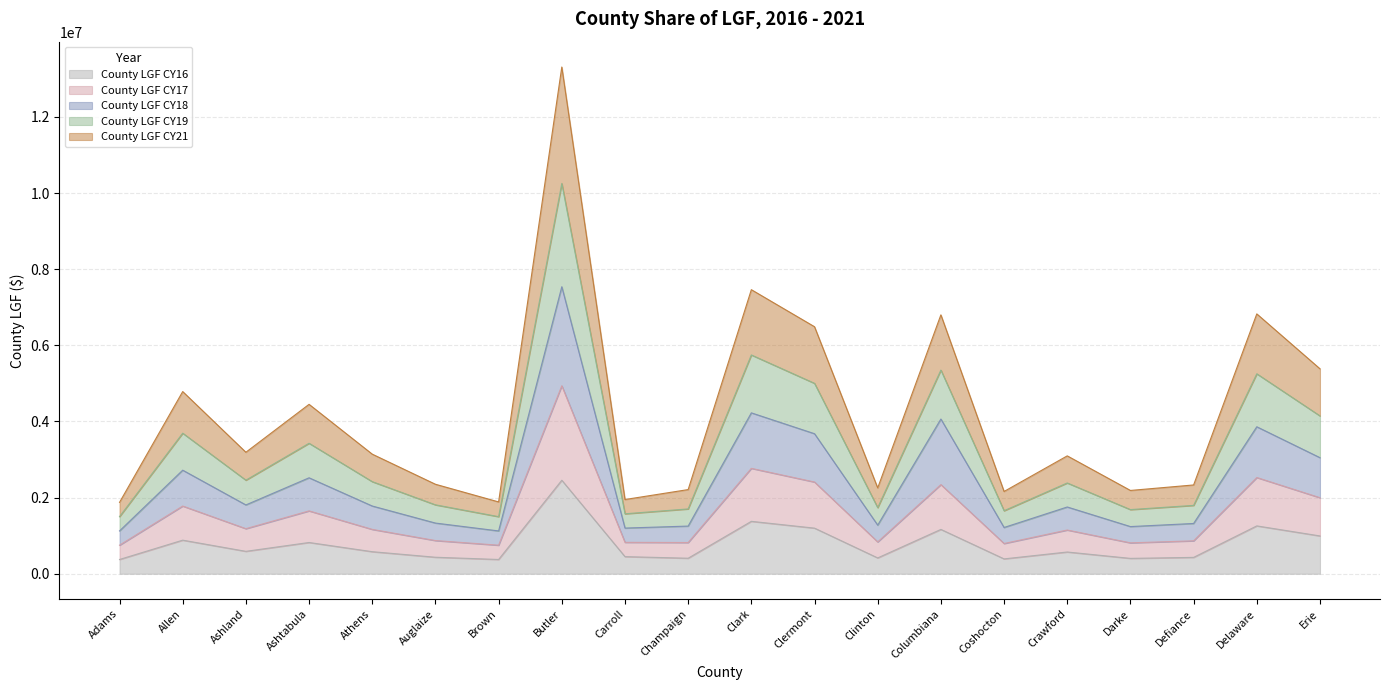

At which label does County LGF CY18 reach its minimum?

Adams